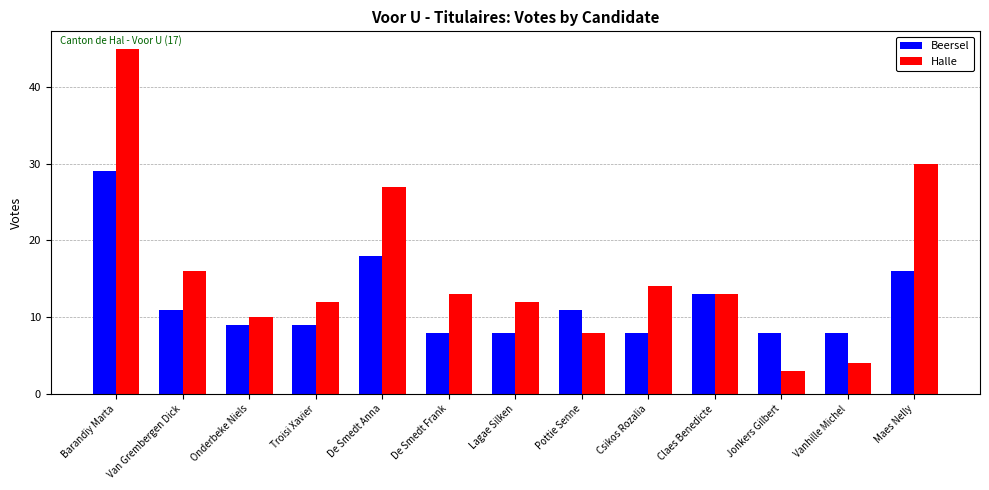

How many values in the Halle series are below 13?

6